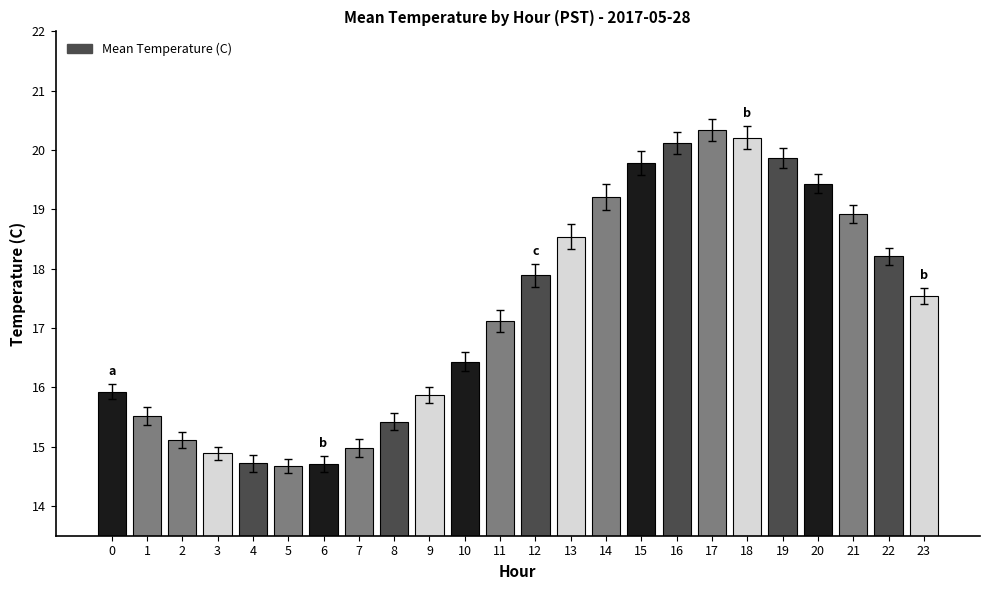

What is the greatest value displayed?

20.3